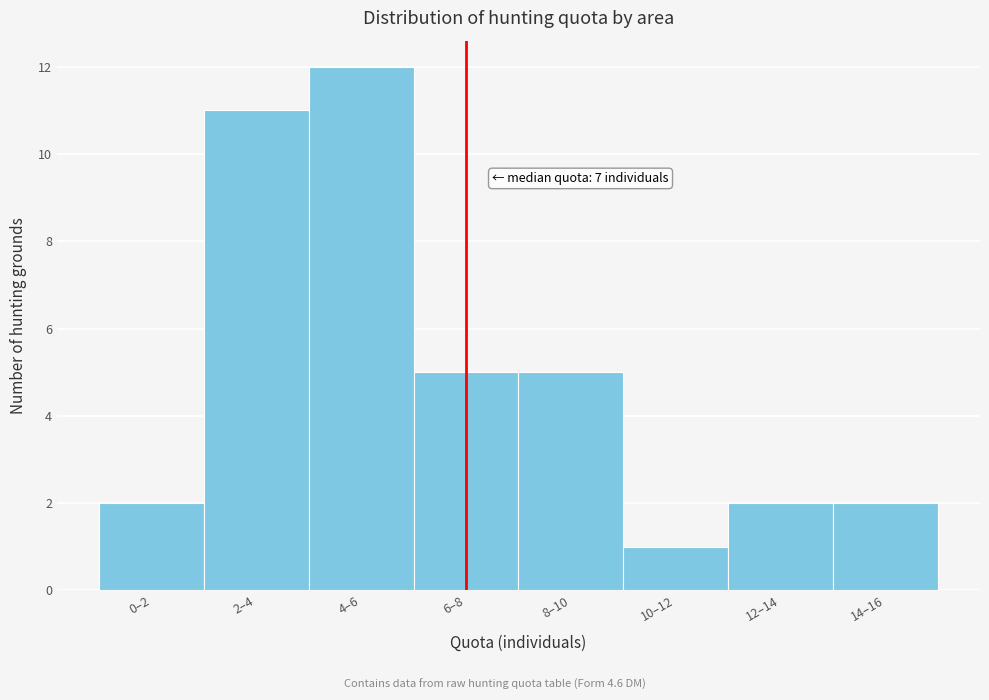

Reading left to right, list all the values displayed in this chart.

2	11	12	5	5	1	2	2